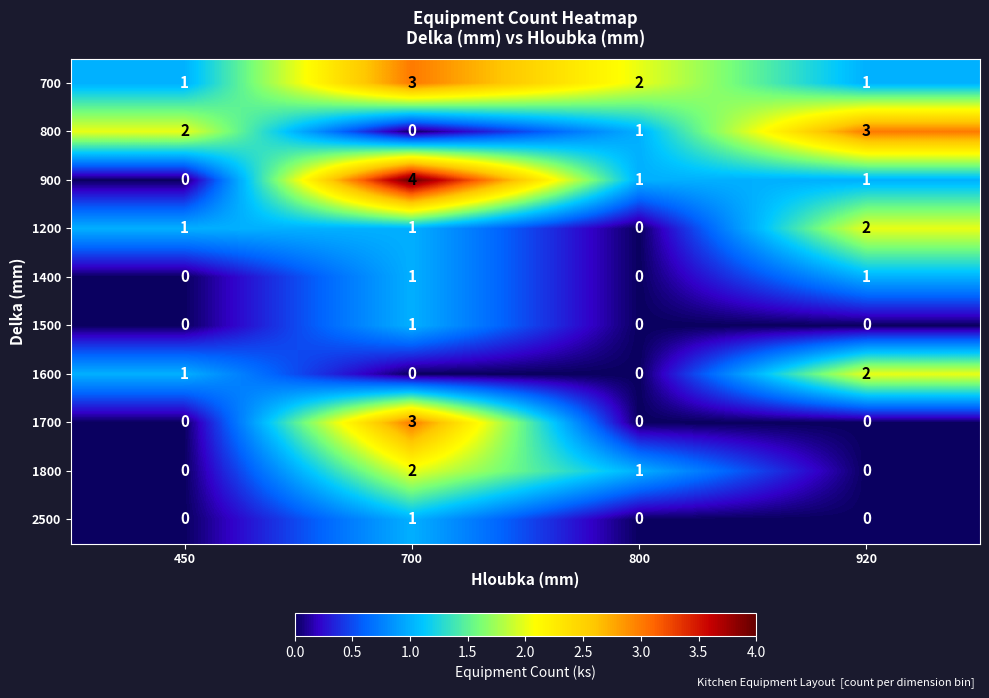

What is the spread (max minus min) of values at 920?

3